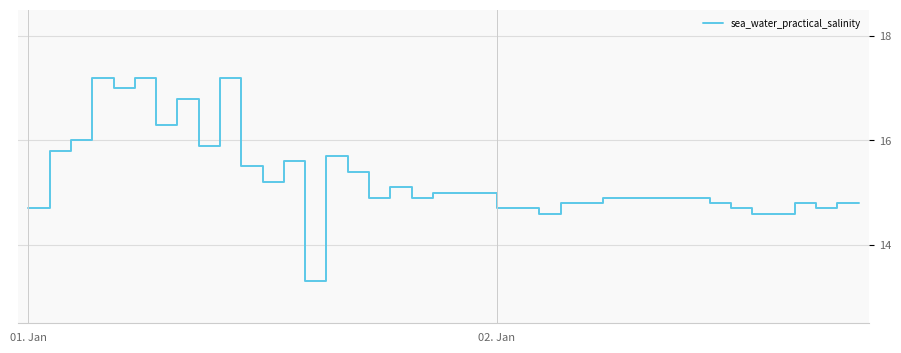

What is the maximum value shown in the chart?

17.2